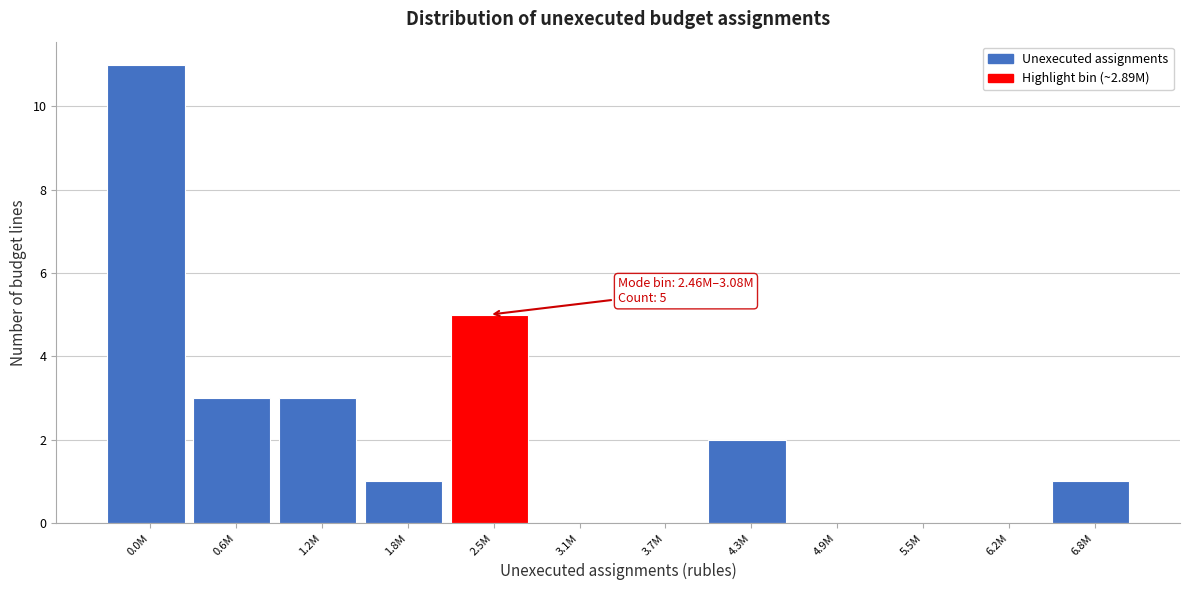

Reading left to right, list all the values displayed in this chart.

0.0M=11	0.6M=3	1.2M=3	1.8M=1	2.5M=5	3.1M=0	3.7M=0	4.3M=2	4.9M=0	5.5M=0	6.2M=0	6.8M=1